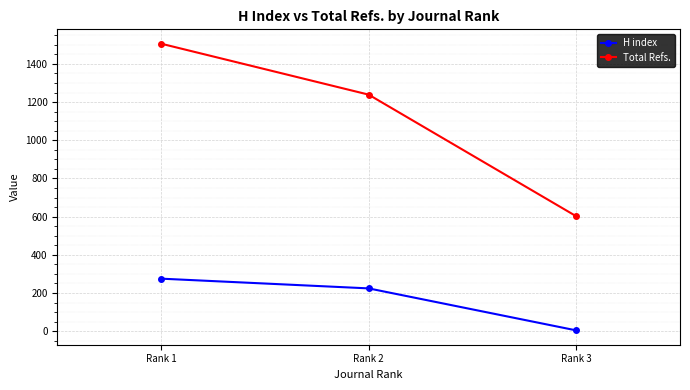

What is the value of the H index point at the 3rd from the left?

4